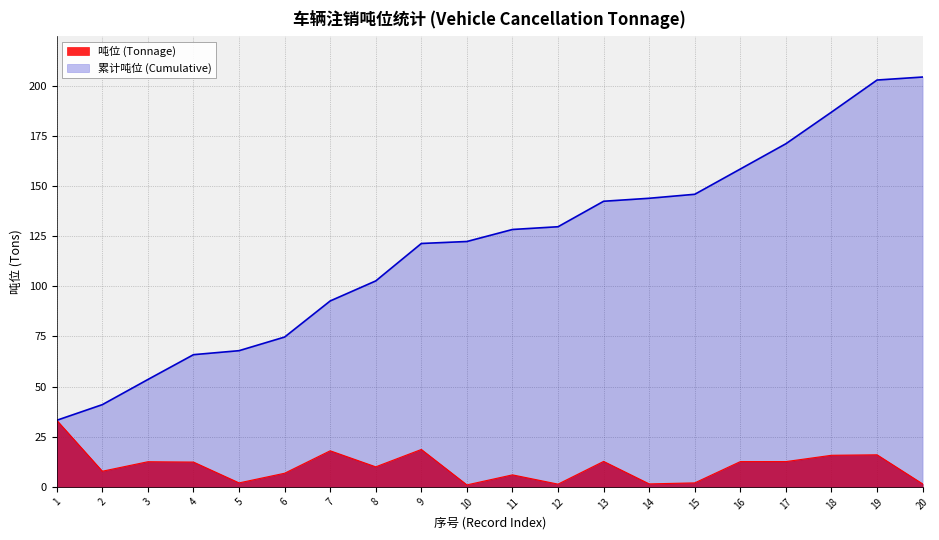

Where is 累计吨位 (Cumulative) nearest to the value 118?

9